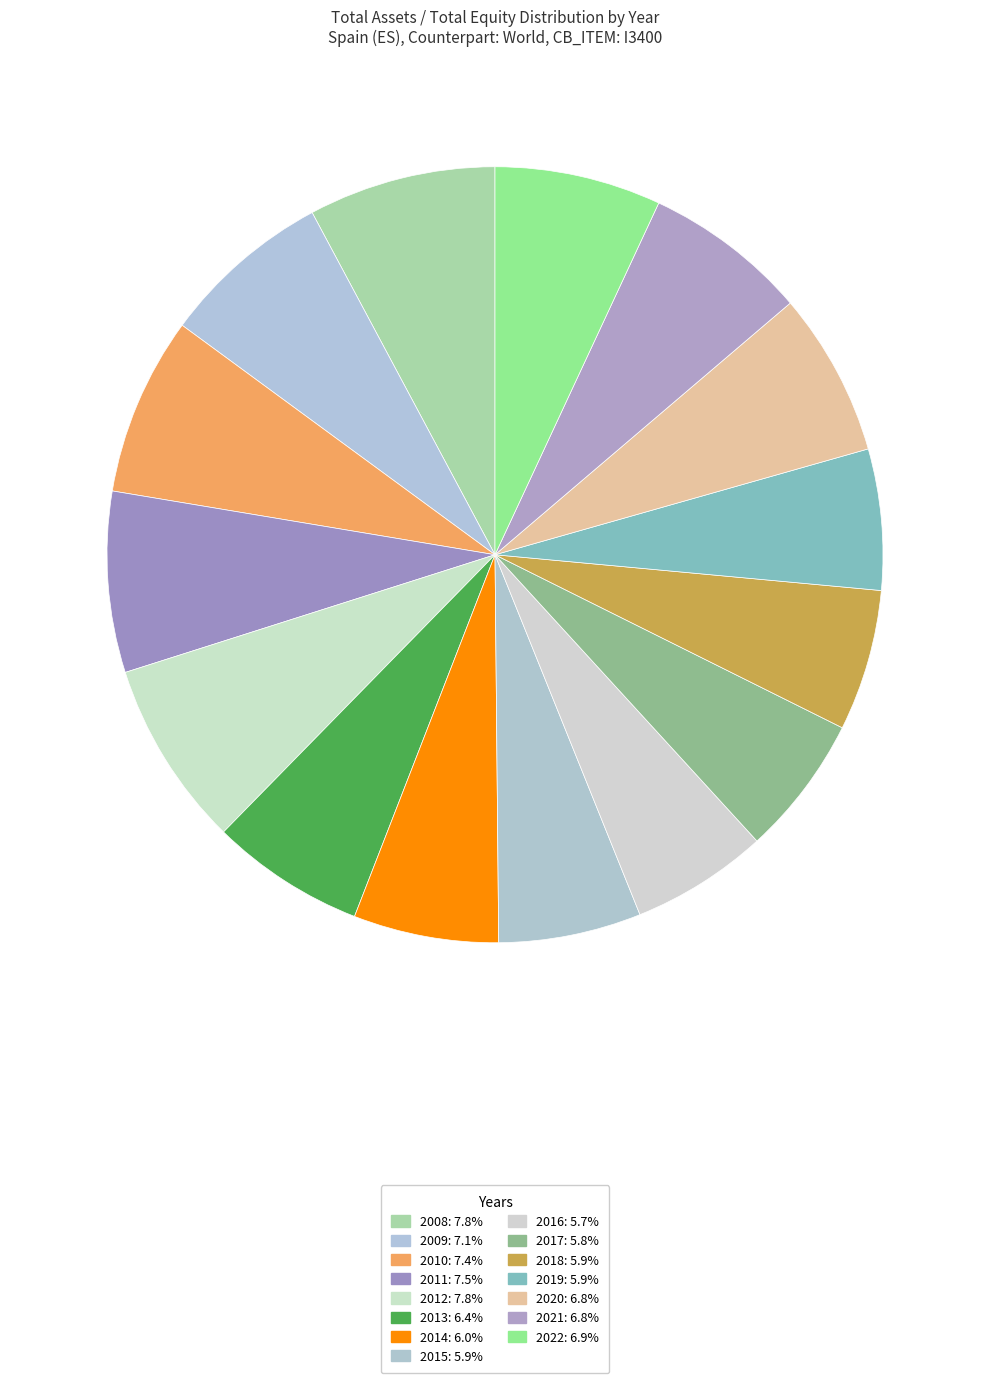

Rank the categories by value from highest to lowest.

2008, 2012, 2011, 2010, 2009, 2022, 2020, 2021, 2013, 2014, 2015, 2018, 2019, 2017, 2016